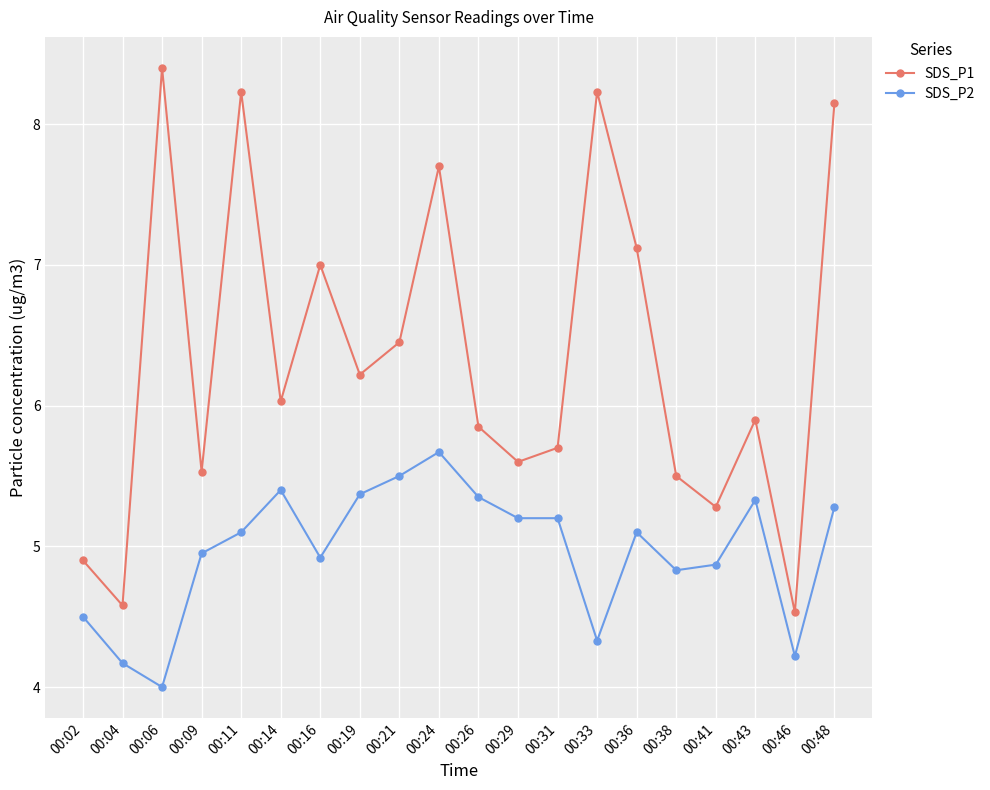

Which series has the largest total across all categories?

SDS_P1